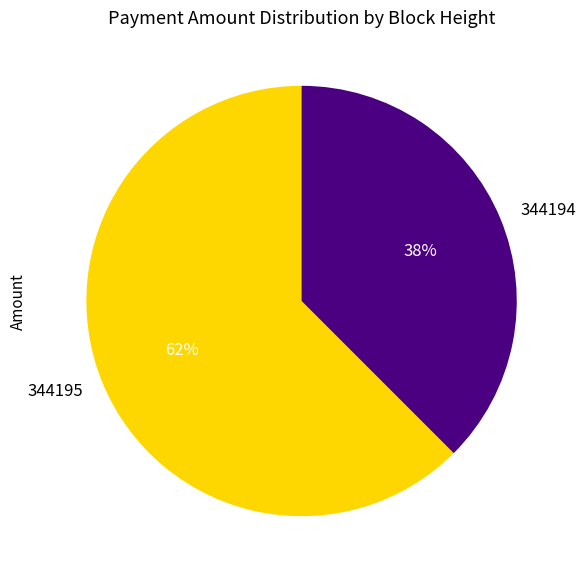

The 344194 slice represents 38% of the pie. True or false?

True